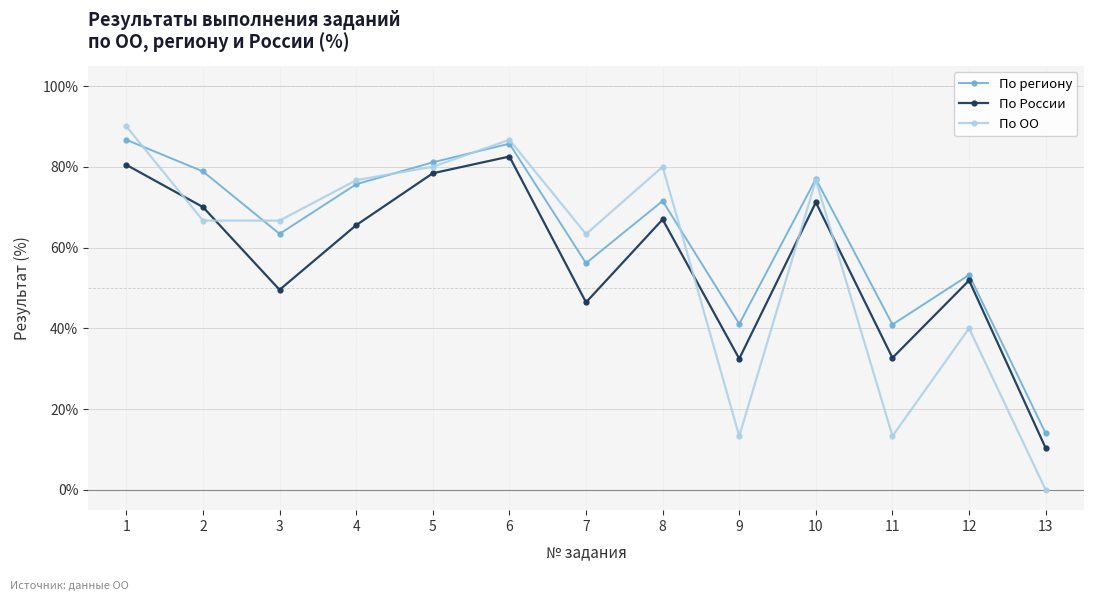

Which category has the lowest value in the По региону series?

13